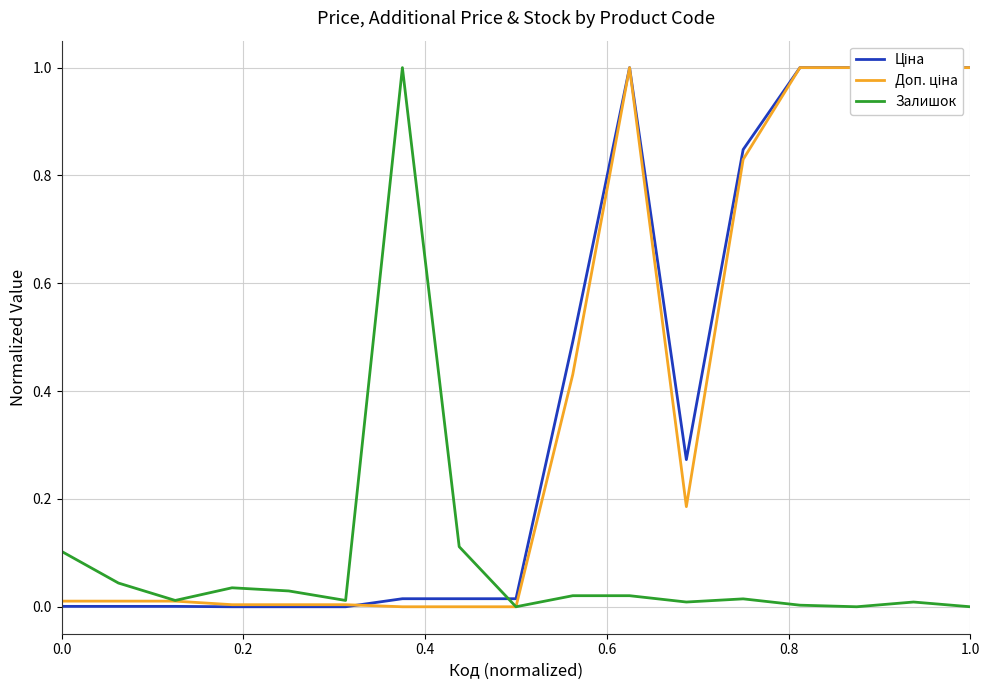

How many positive values does the Ціна series have?

14